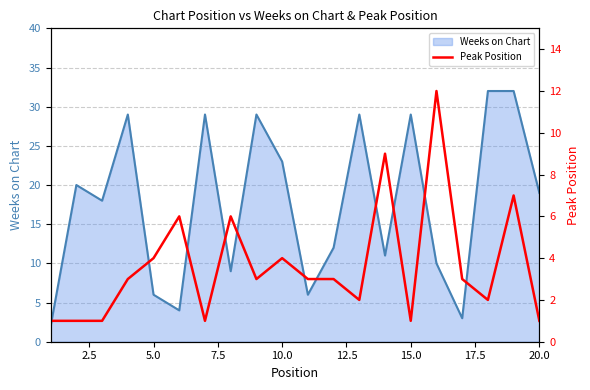

The value of Weeks on Chart at 5.0 is 6. True or false?

True